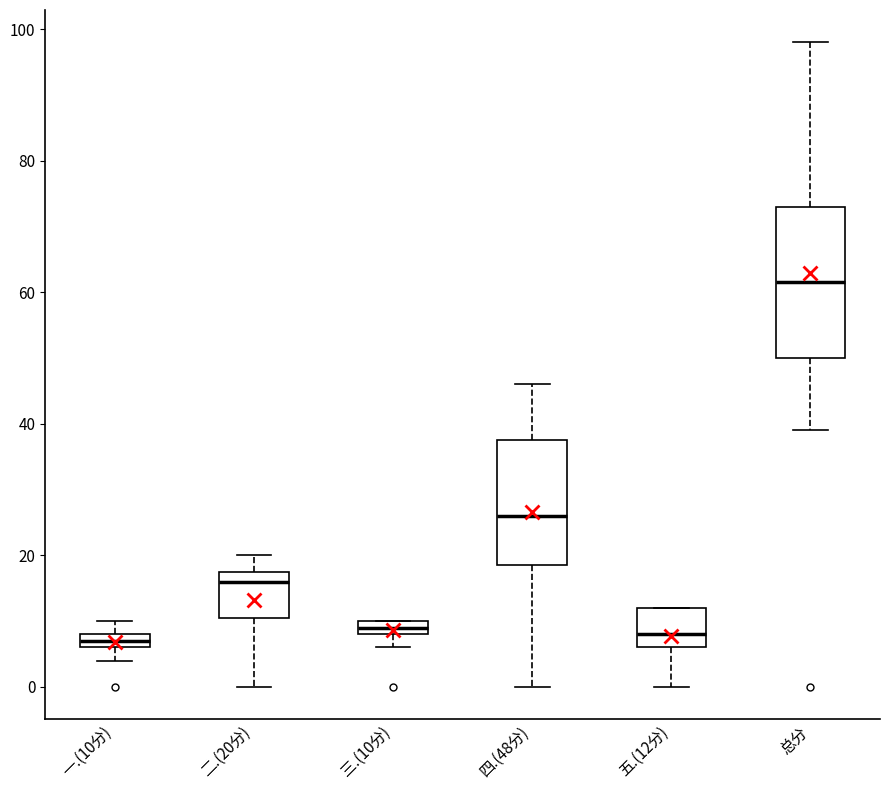

Where is the lower edge of the box for 三.(10分) on the y-axis? The values are not printed on the chart, so give them approximately, as read against the axis.

8